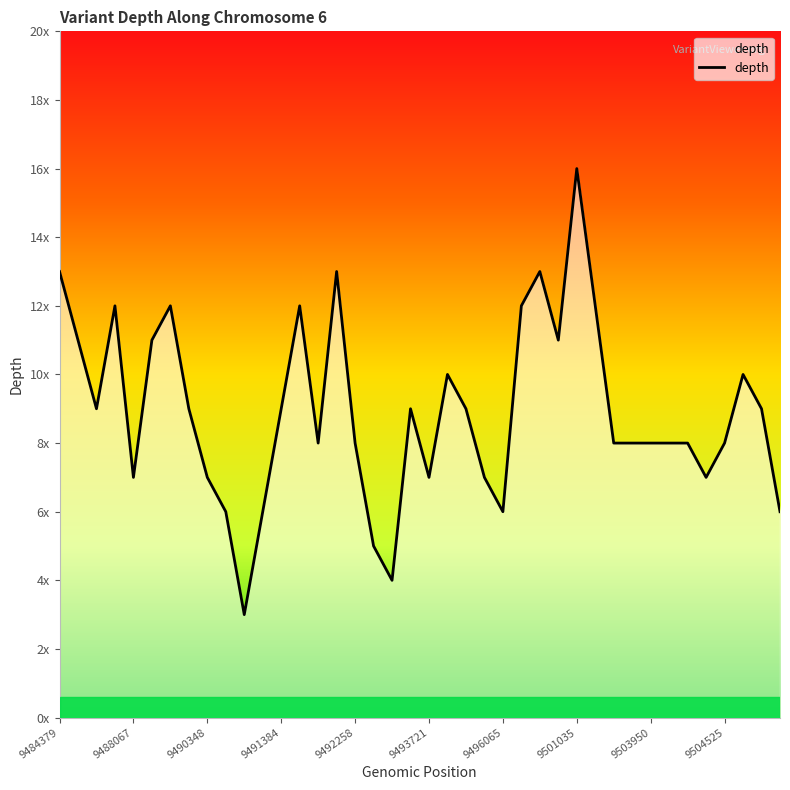

Is this an area chart (filled region under the line)?

Yes